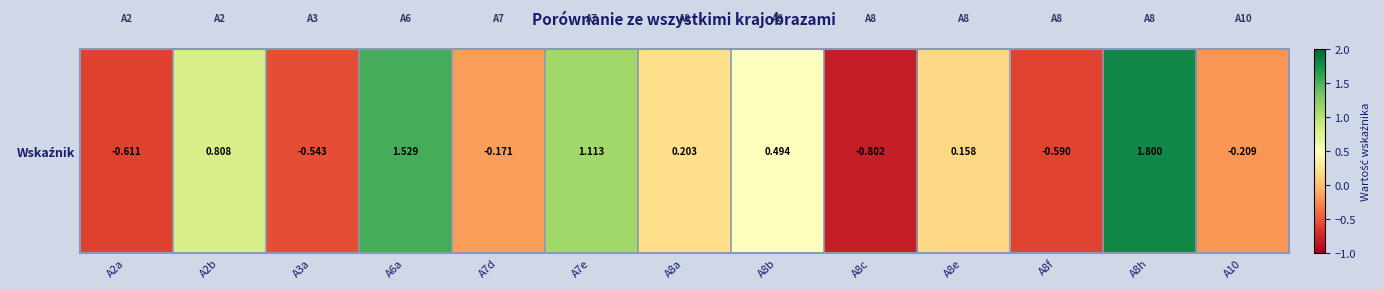

How many positive values are there?

7